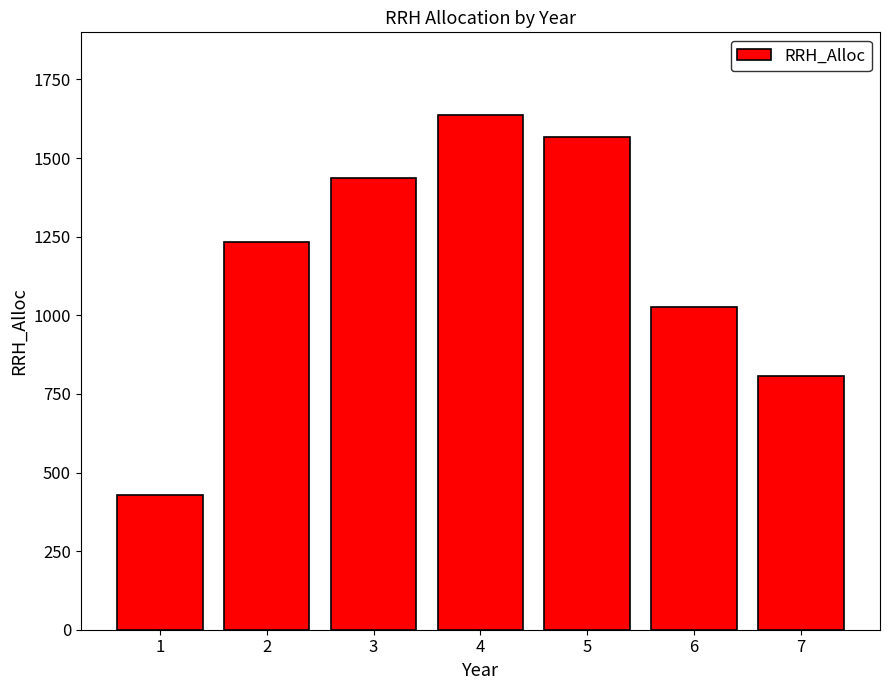

What is the sum of the values at 6 and 4?

2663